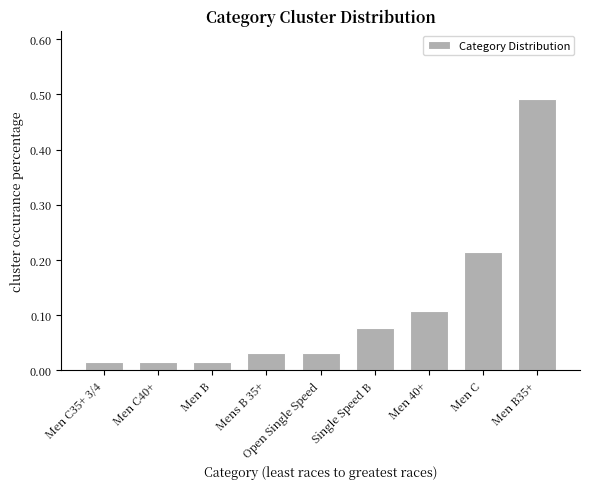

What is the label of the 6th bar from the right?

Mens B 35+